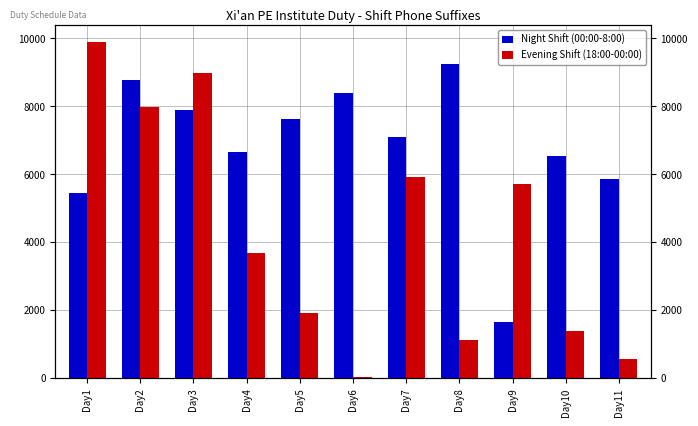

How many values in the Evening Shift (18:00-00:00) series are below 3669?

5